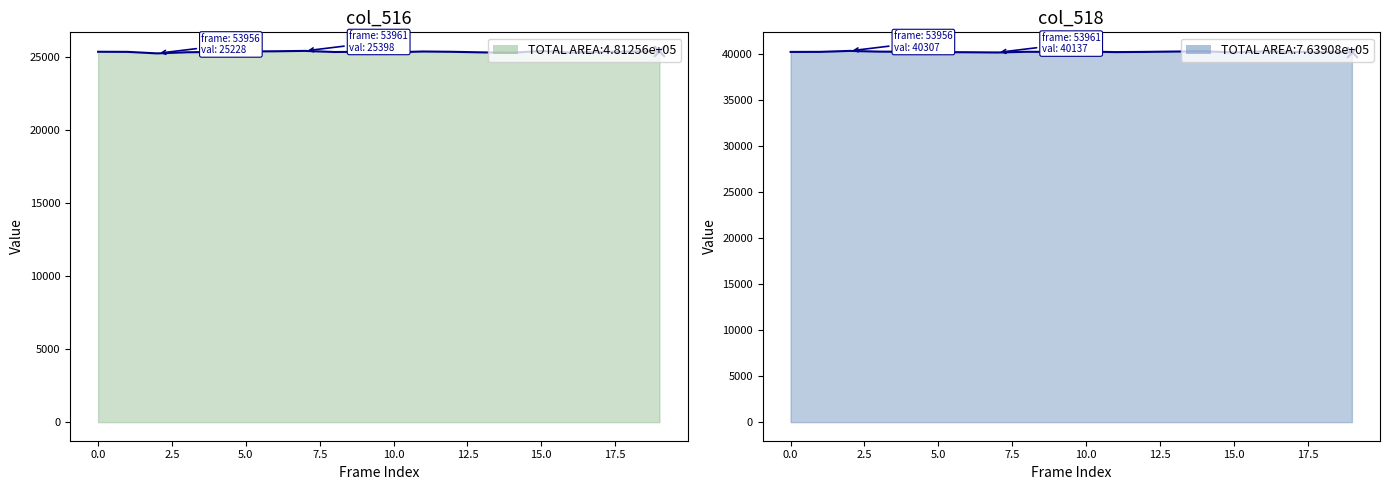

Which series has the largest total across all categories?

col_518